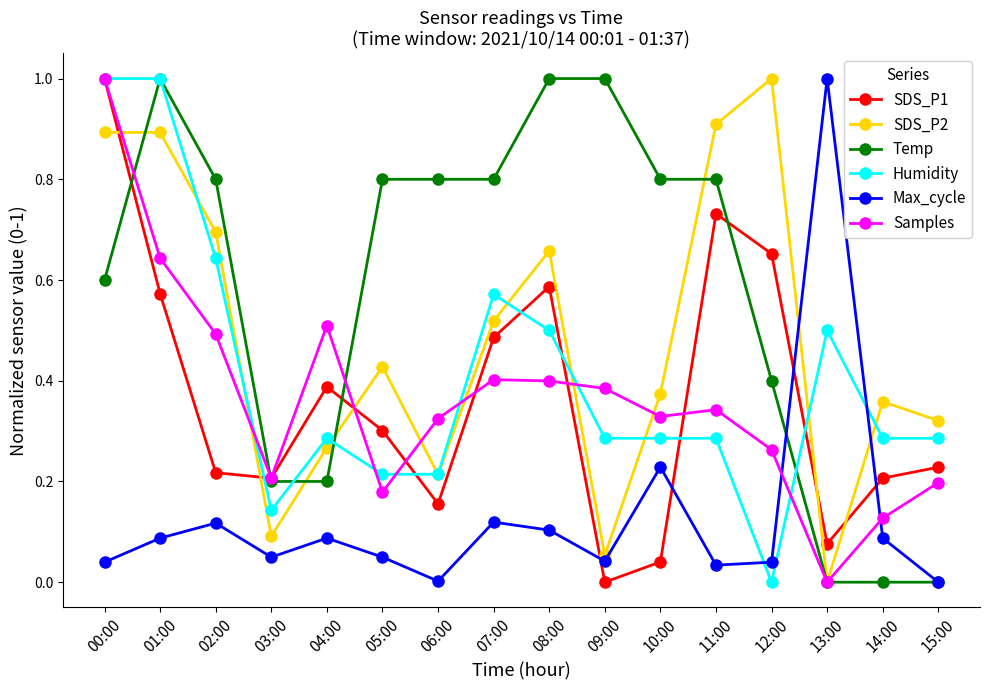

What is the highest value of the Humidity series?

1.0